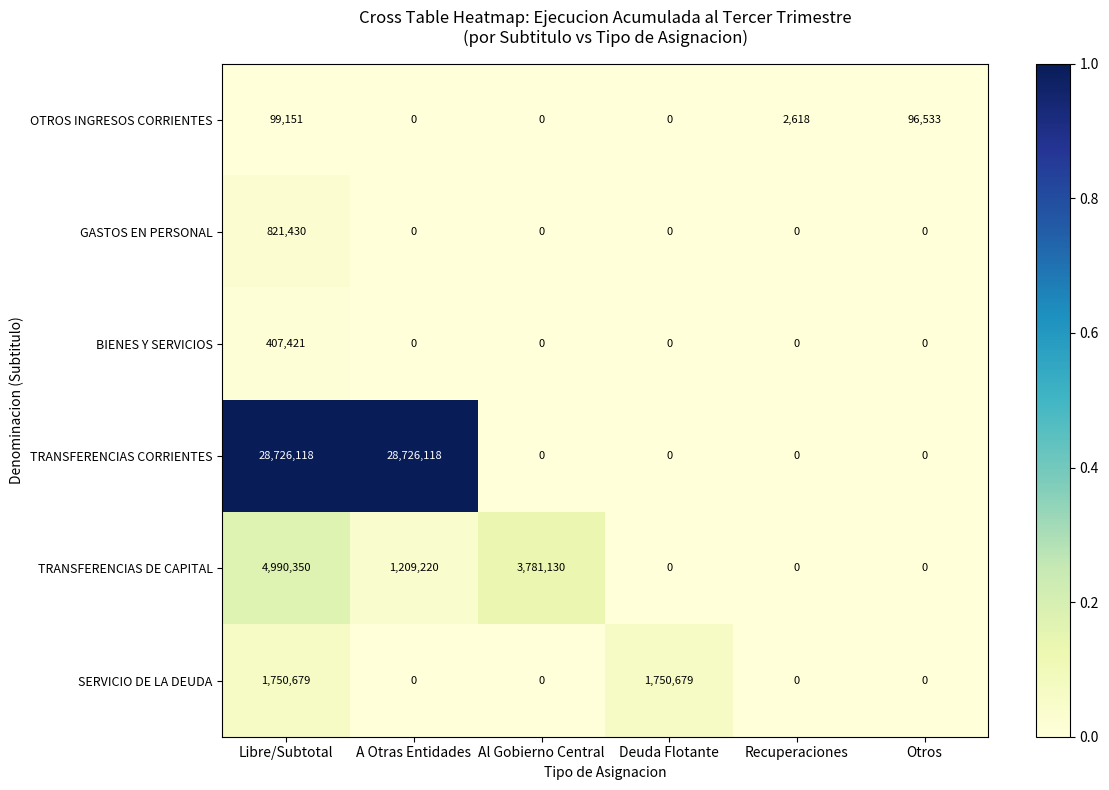

At which label does OTROS INGRESOS CORRIENTES first exceed 2618?

Libre/Subtotal